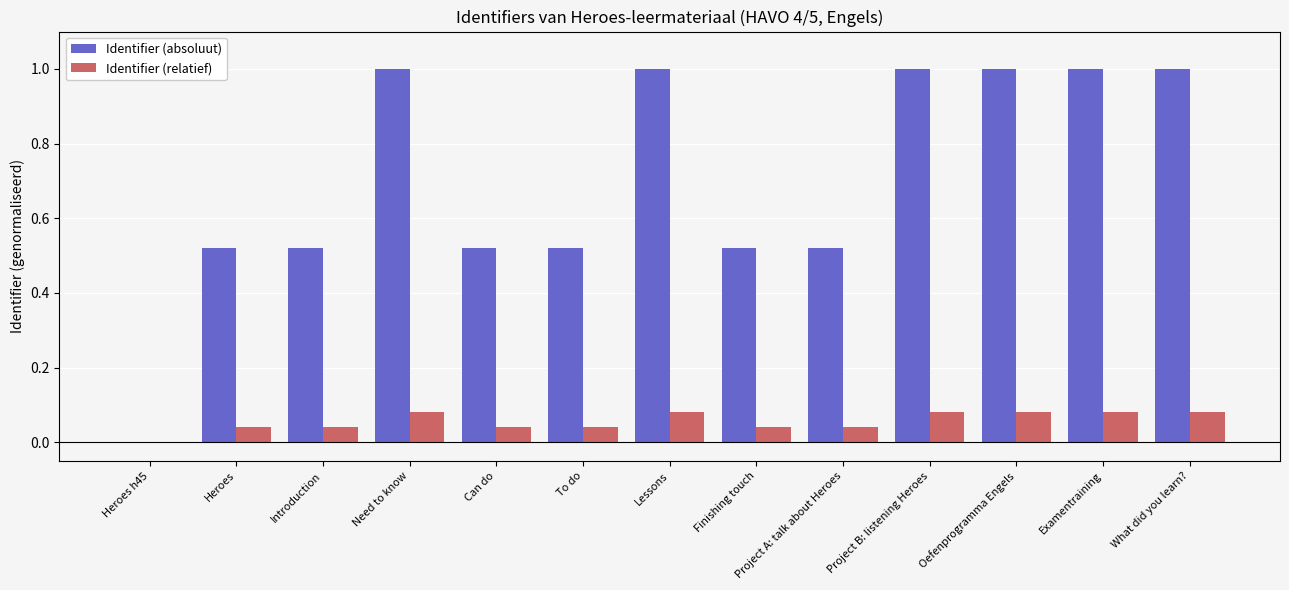

Which series changed the most between Need to know and Project A: talk about Heroes?

Identifier (absoluut)